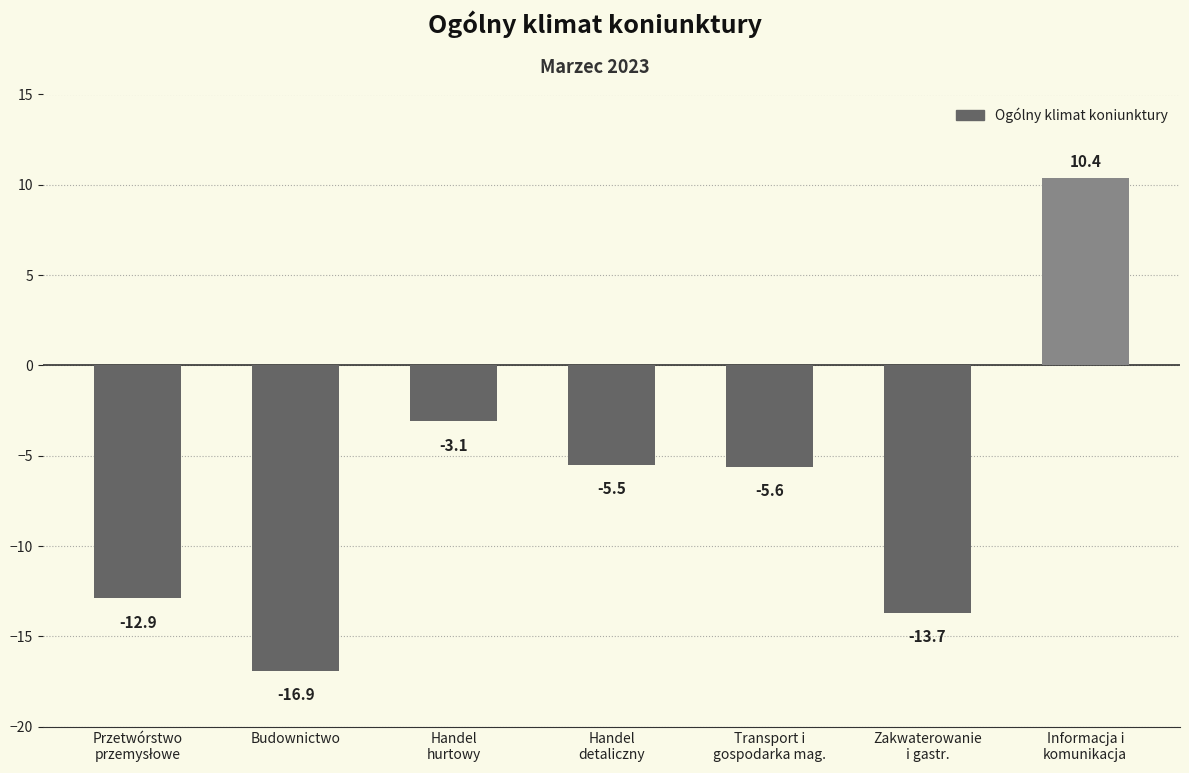

How many positive values are there?

1